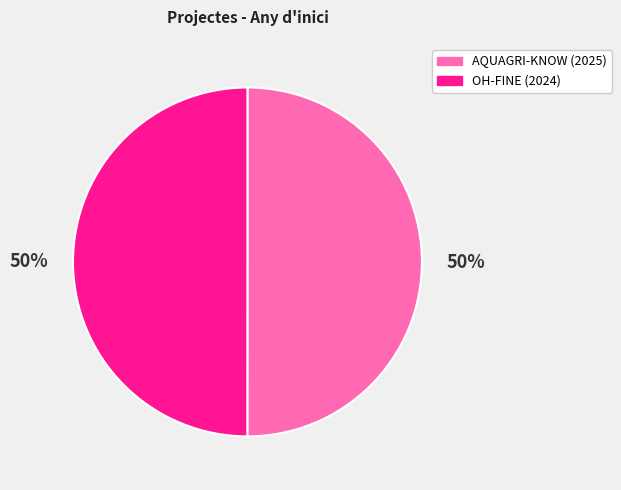

To the nearest percent, what percentage of the pie is AQUAGRI-KNOW (2025)?

50%